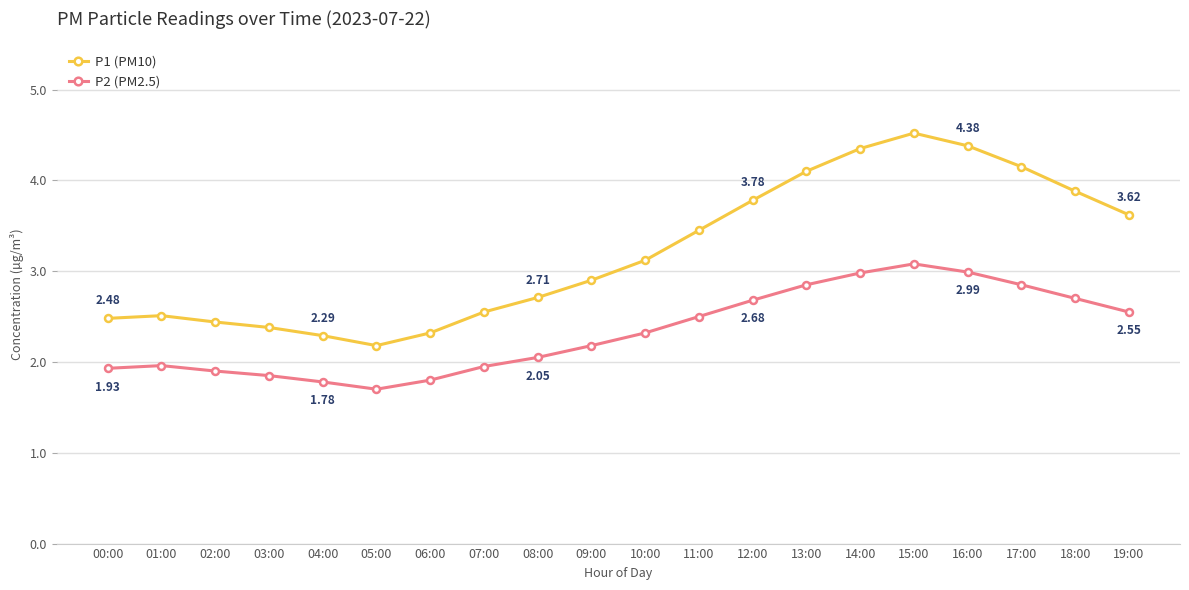

What is the total value across all series at 05:00?

3.9